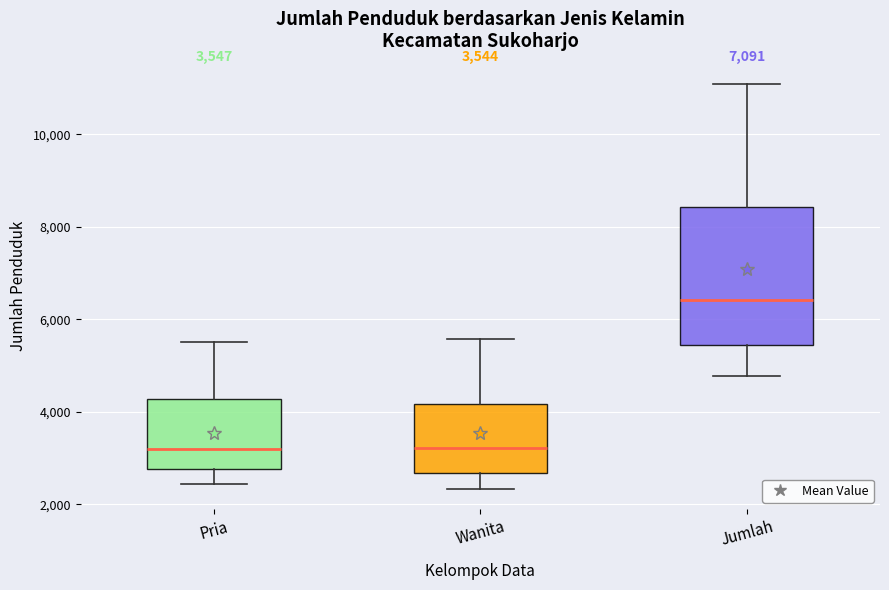

Which box has the highest median line?

Jumlah